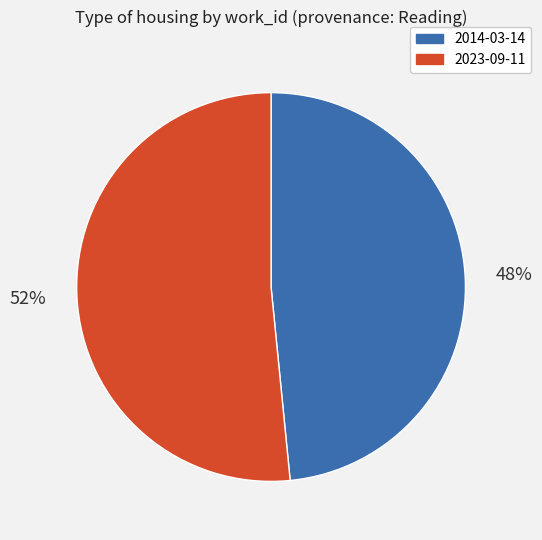

To the nearest percent, what percentage of the pie is 2023-09-11?

52%